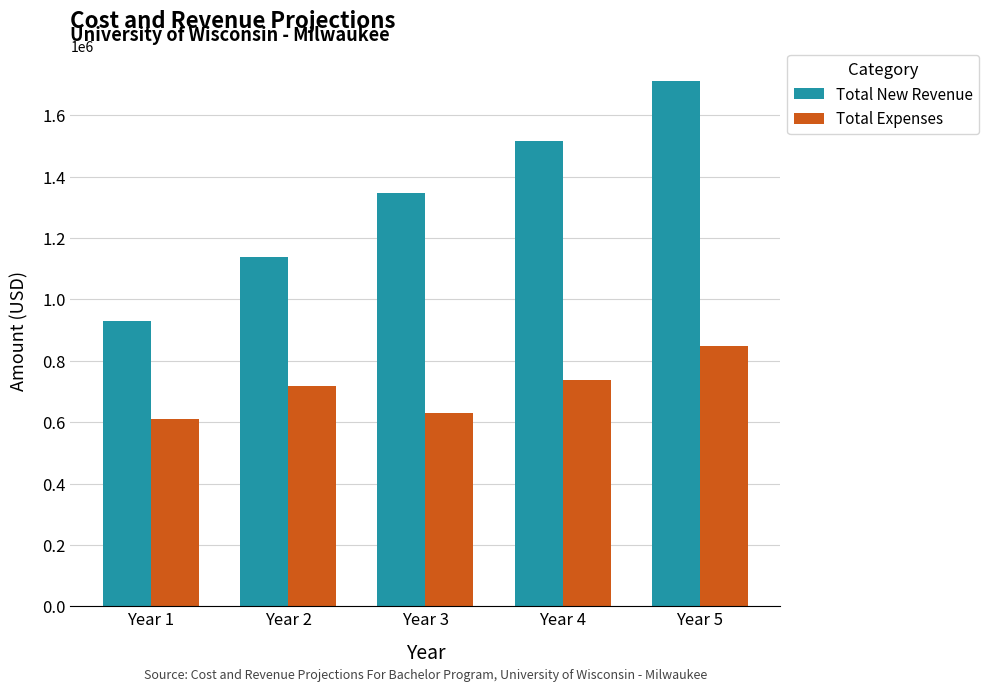

Which series has the largest total across all categories?

Total New Revenue